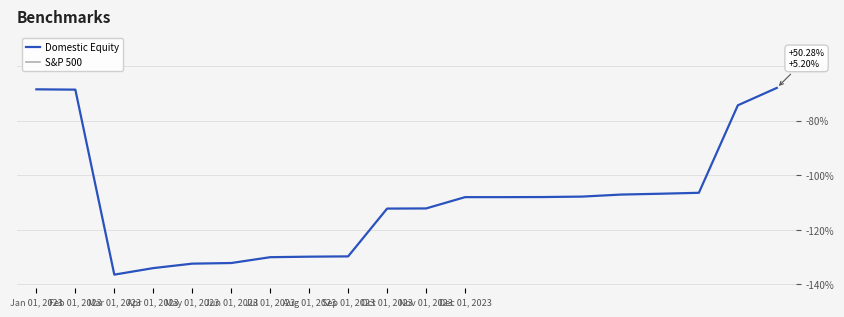

At how many categories does at least one series exceed -129?

20